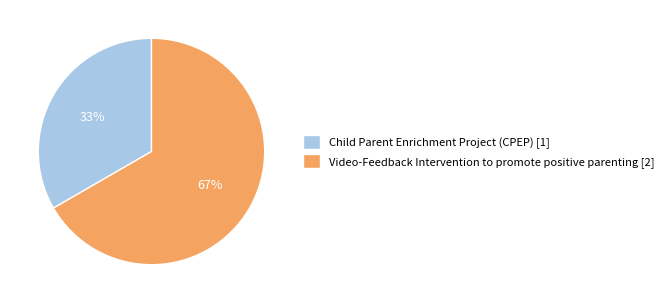

Combined, do Child Parent Enrichment Project (CPEP) [1] and Video-Feedback Intervention to promote positive parenting [2] account for over 50%?

Yes